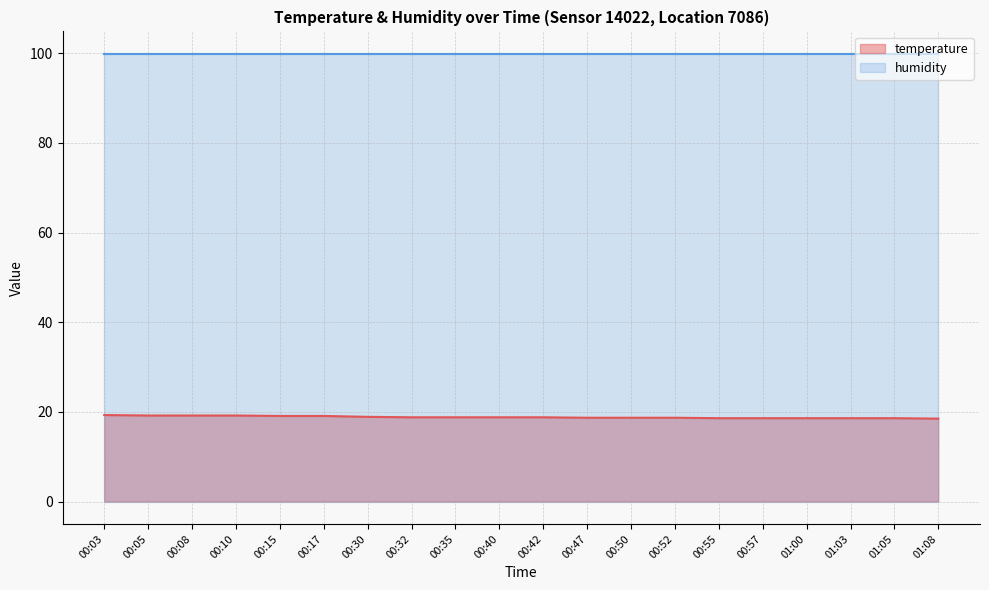

What is the value of the 9th point from the left?

18.8